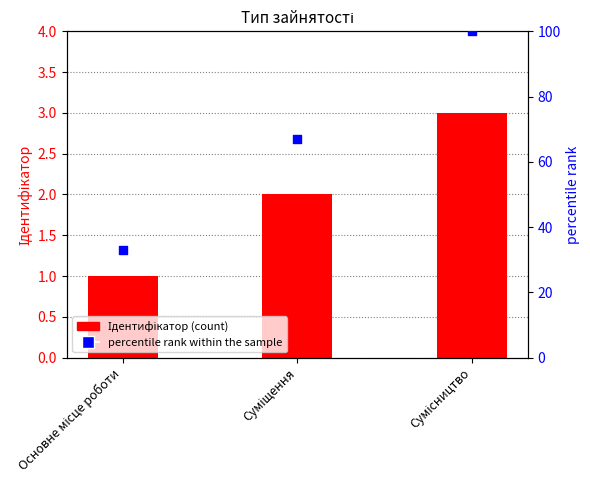

At which category is the sum across all series the highest?

Сумісництво